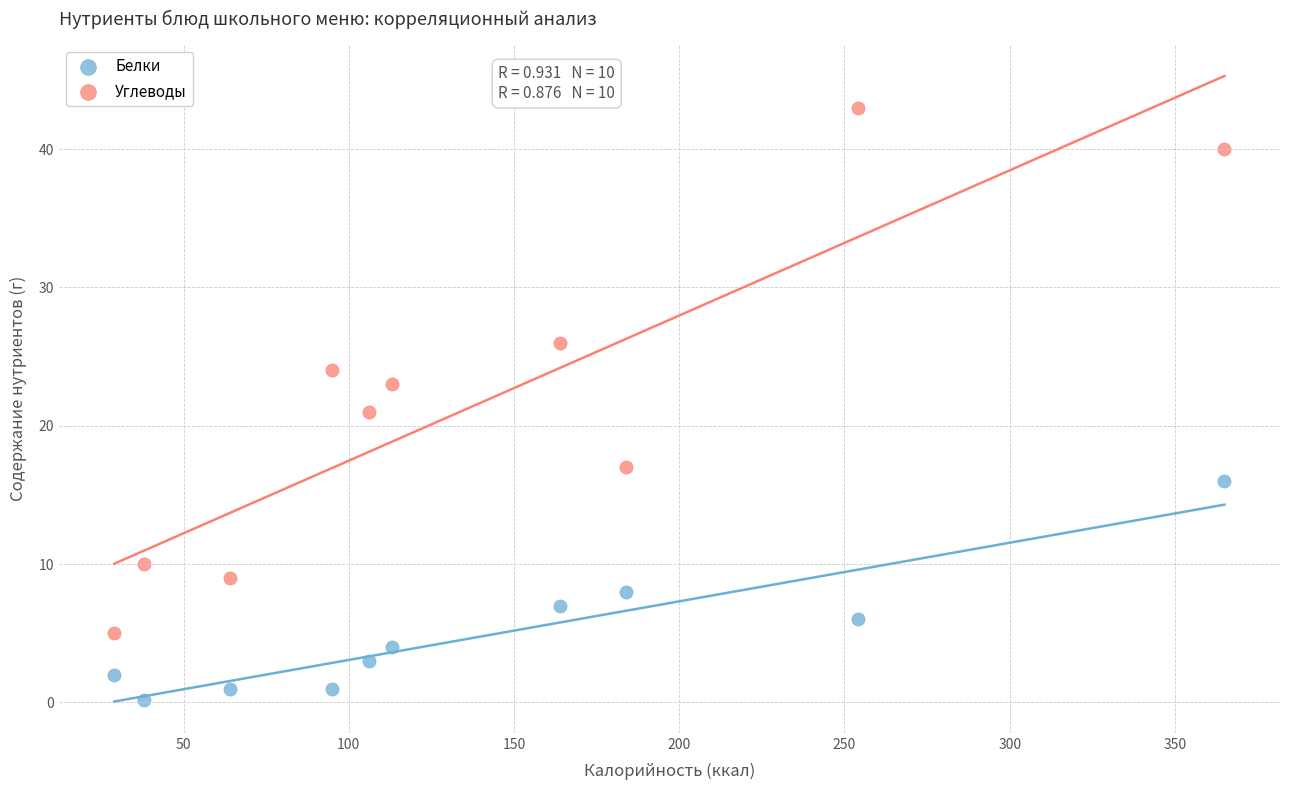

Across all data points, what is the range of Y values (max minus min)?

42.8